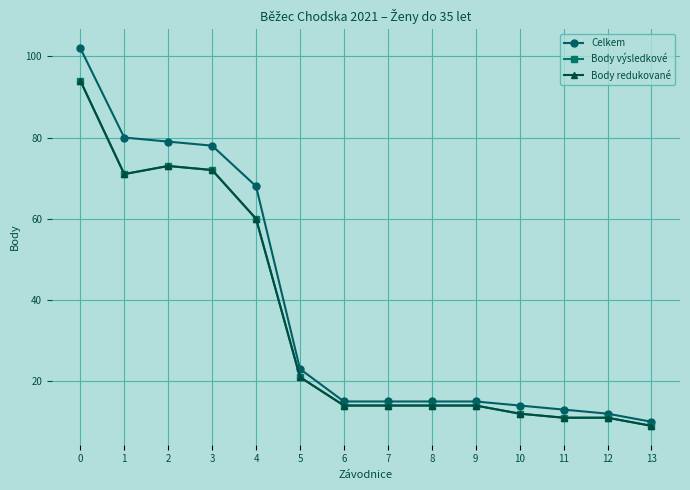

Does the chart have visible grid lines?

Yes